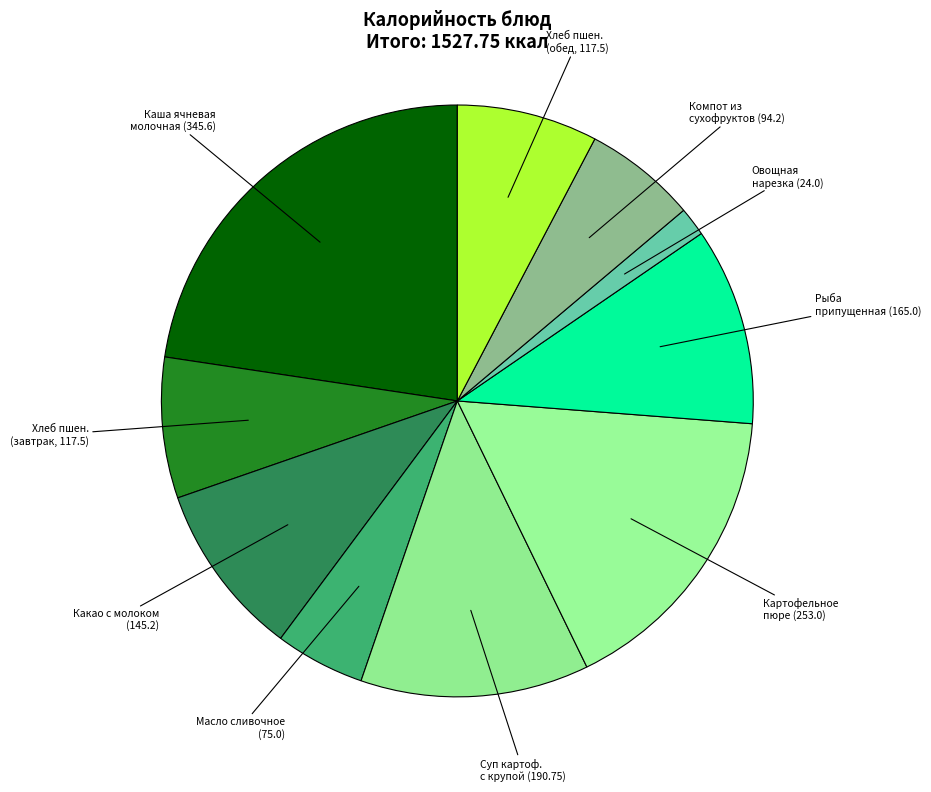

How many segments does this pie chart have?

10